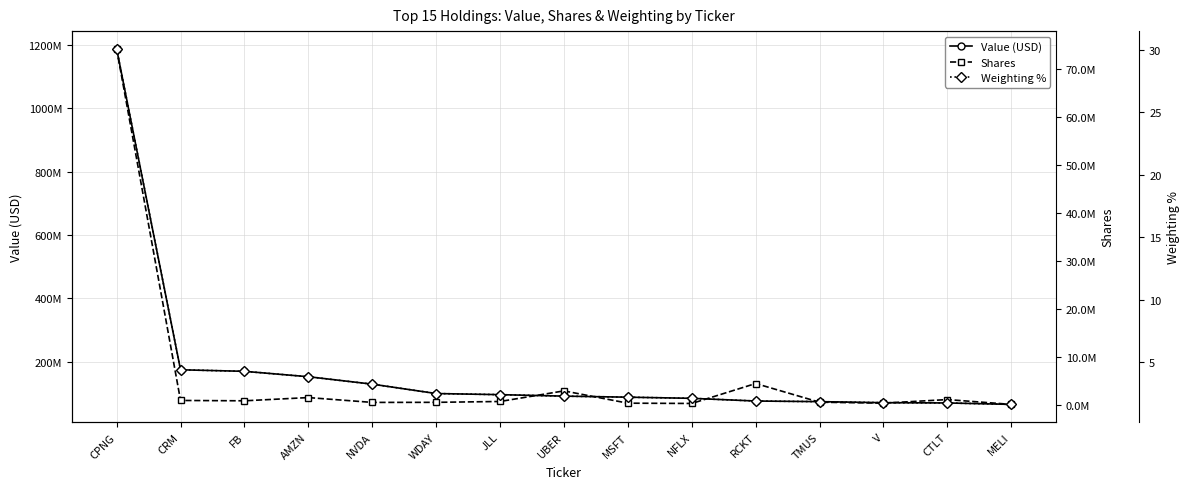

How many data points in Weighting % are above 2?

10